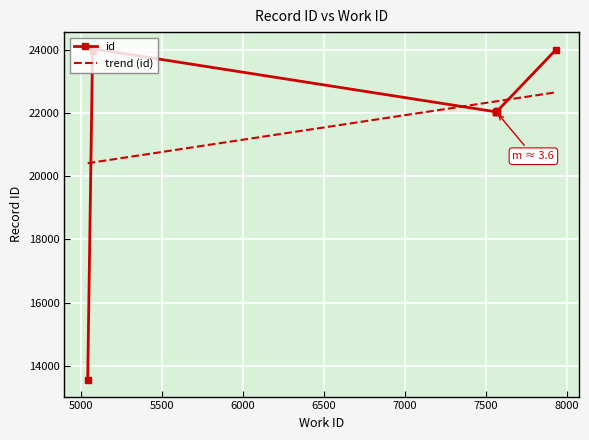

The value at 7566 is 22040. True or false?

True